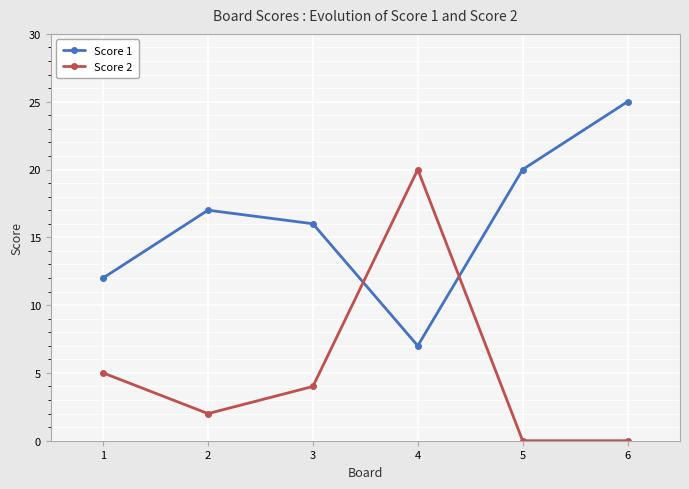

True or false: Score 1 and Score 2 intersect in this chart.

True